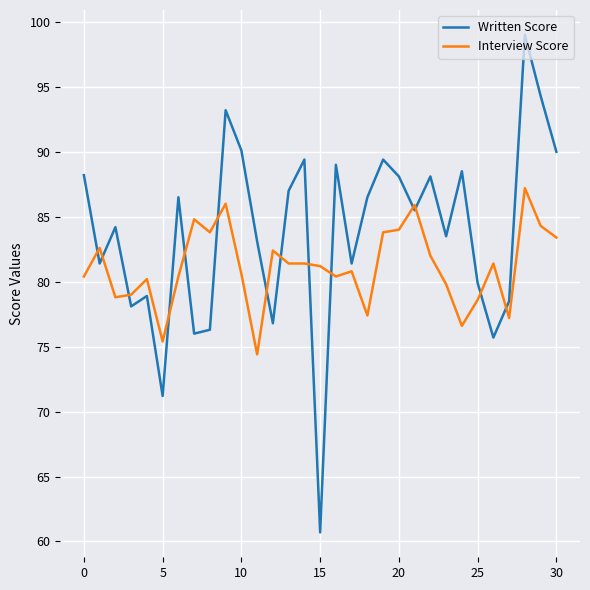

What is the difference between the maximum and minimum values in the Written Score series?

38.3